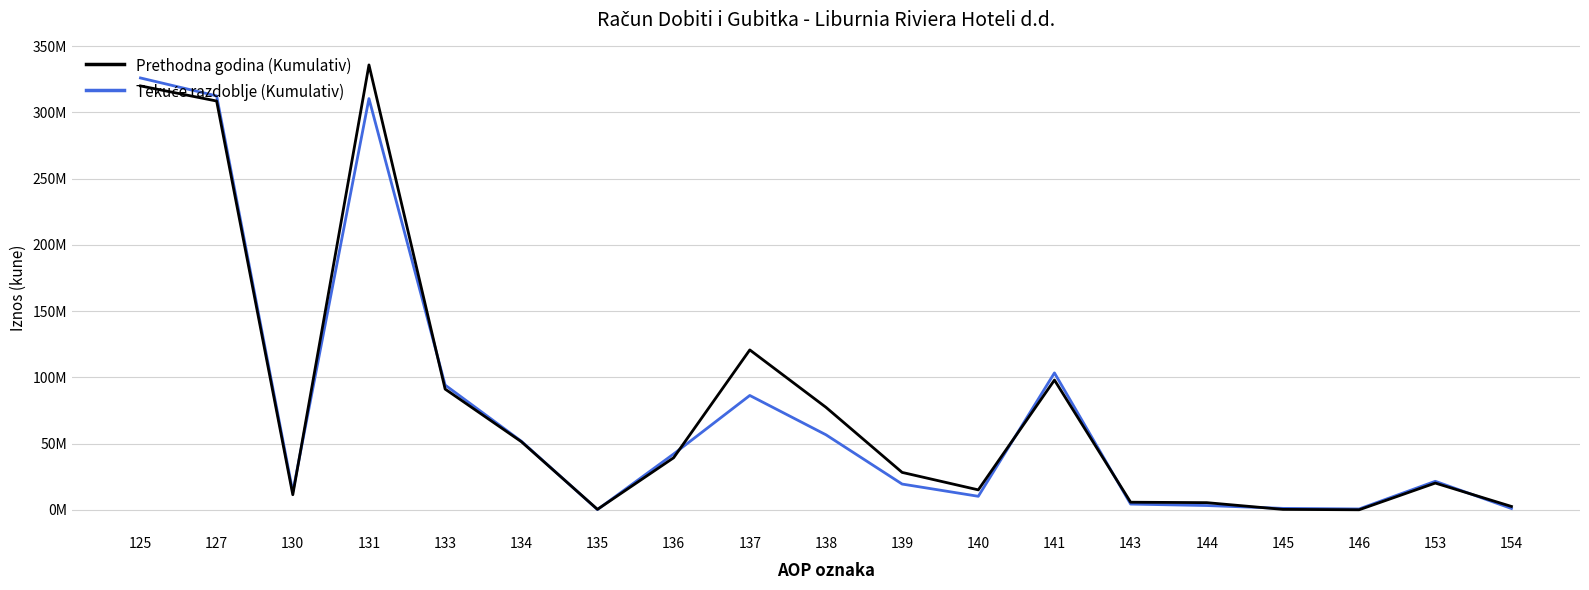

What is the difference between the maximum and minimum values in the Prethodna godina (Kumulativ) series?

335777981